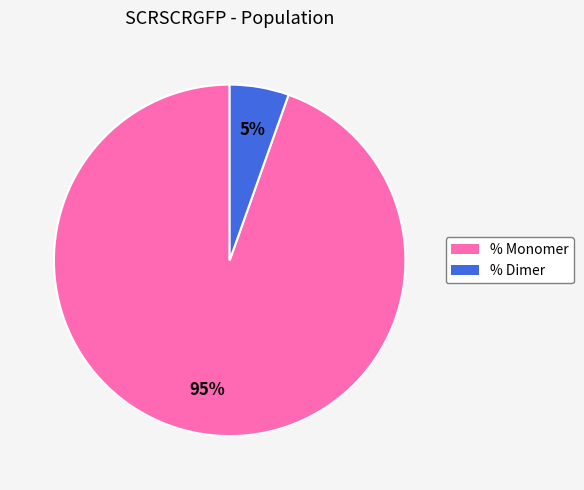

Is there any slice that represents more than half of the pie?

Yes